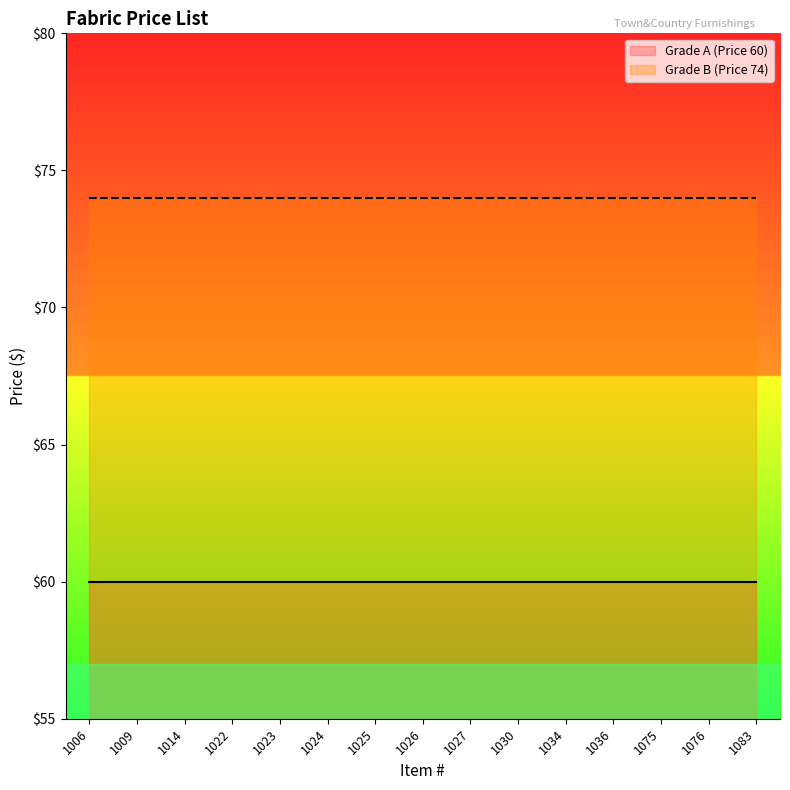

What is the minimum value for Grade A (Price 60) line?

60